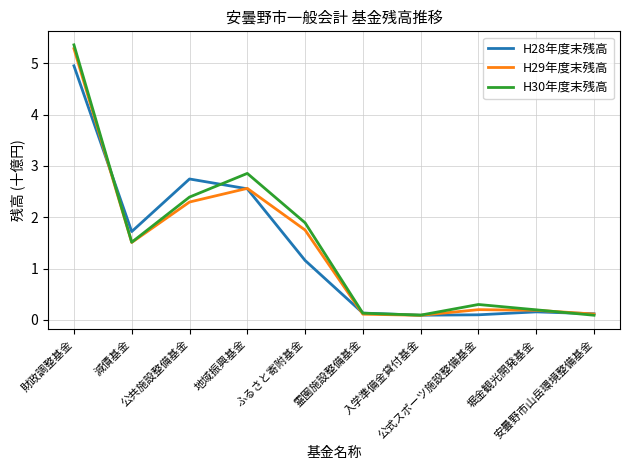

What is the difference between the maximum and minimum values in the H28年度末残高 series?

4.9